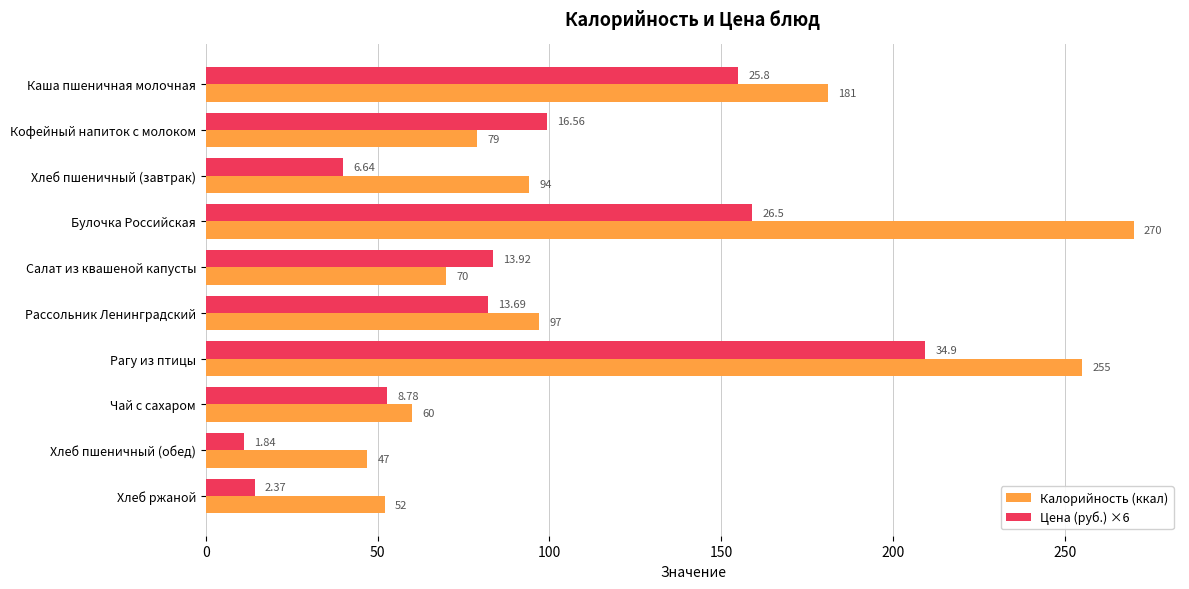

What is the difference between the highest and lowest values at Булочка Российская?

111.0